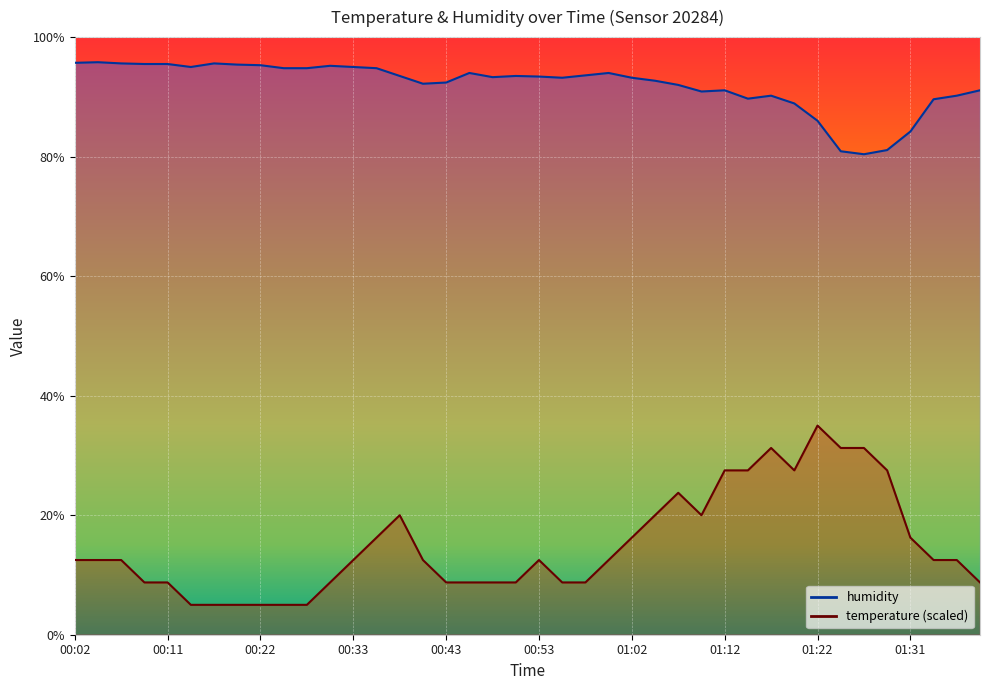

Which category has the highest value across all series?

00:04